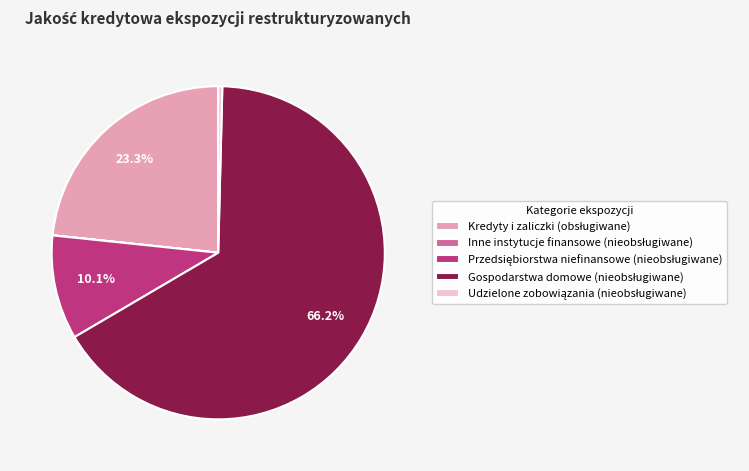

To the nearest percent, what is the average slice percentage?

20%